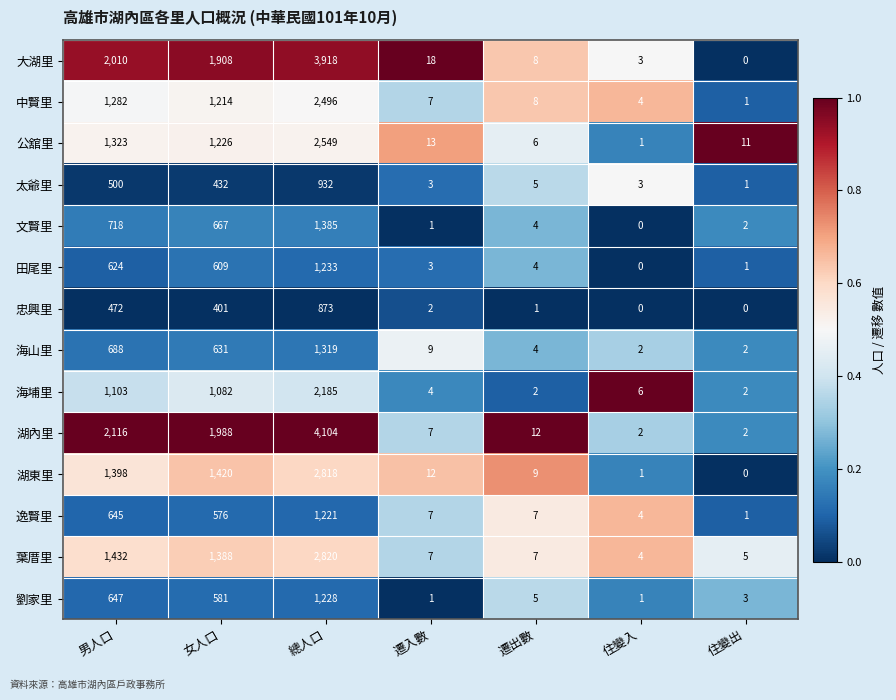

Which category has the highest value in the 中賢里 series?

總人口